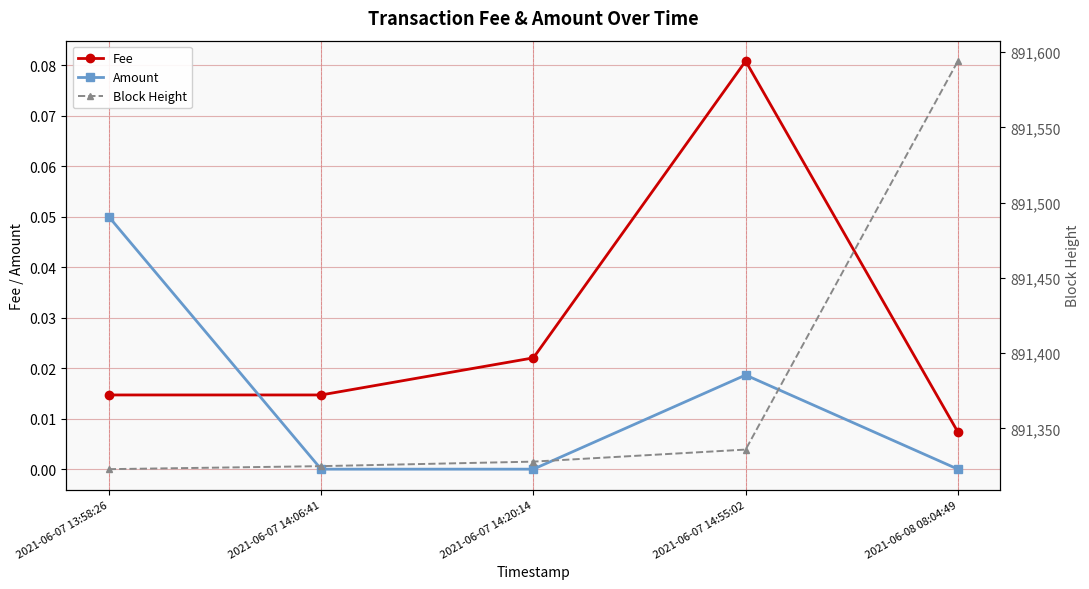

Is this an area chart (filled region under the line)?

No